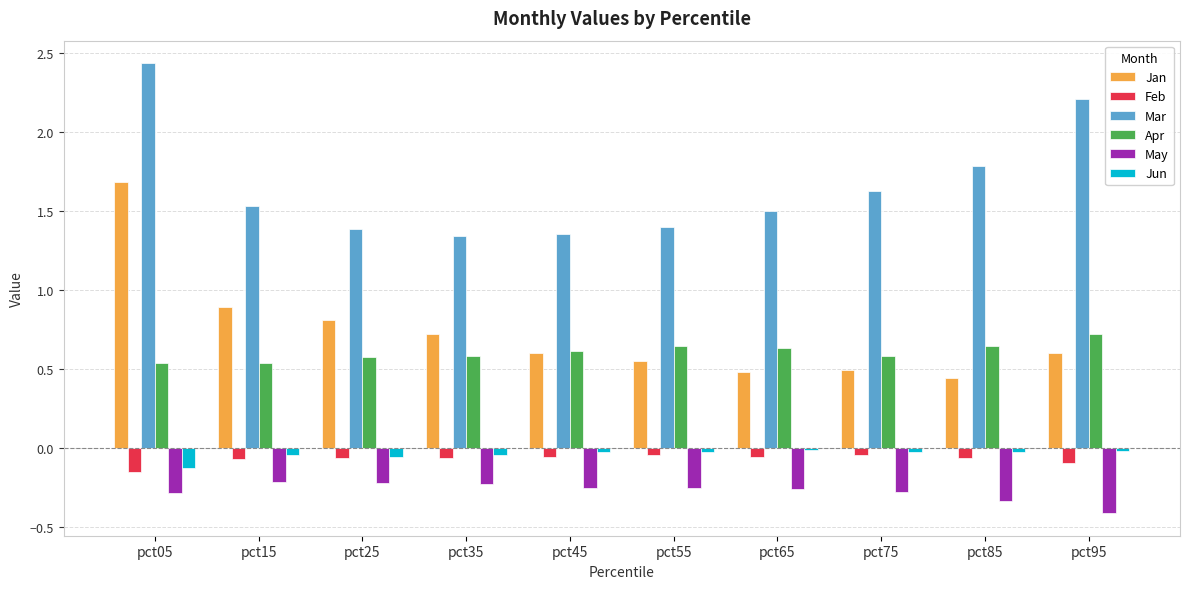

Is the value of Mar at pct65 greater than the value of Feb at pct65?

Yes